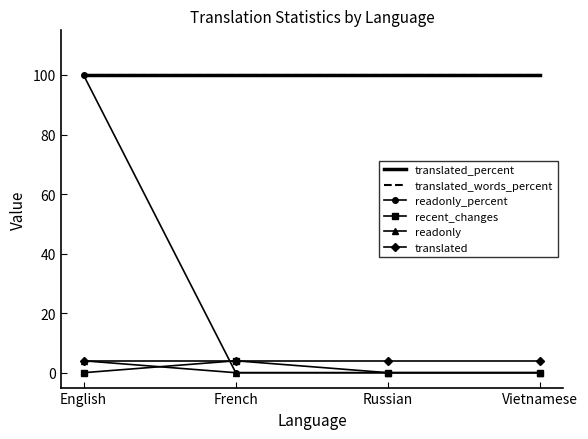

Which series changed the most between English and Vietnamese?

readonly_percent